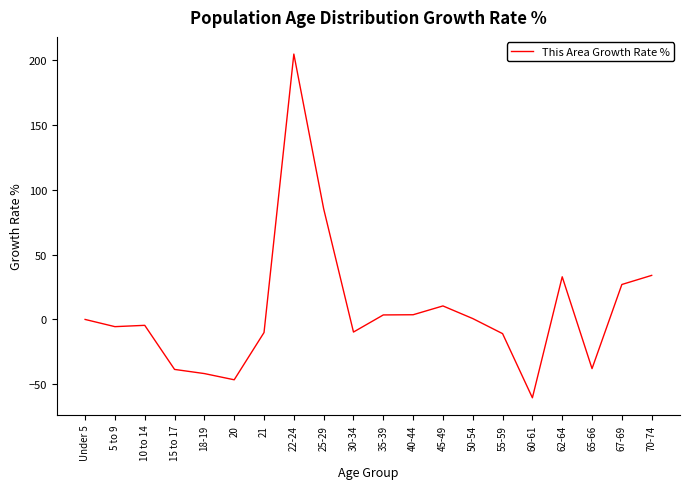

At which label is the value closest to 72?

25-29